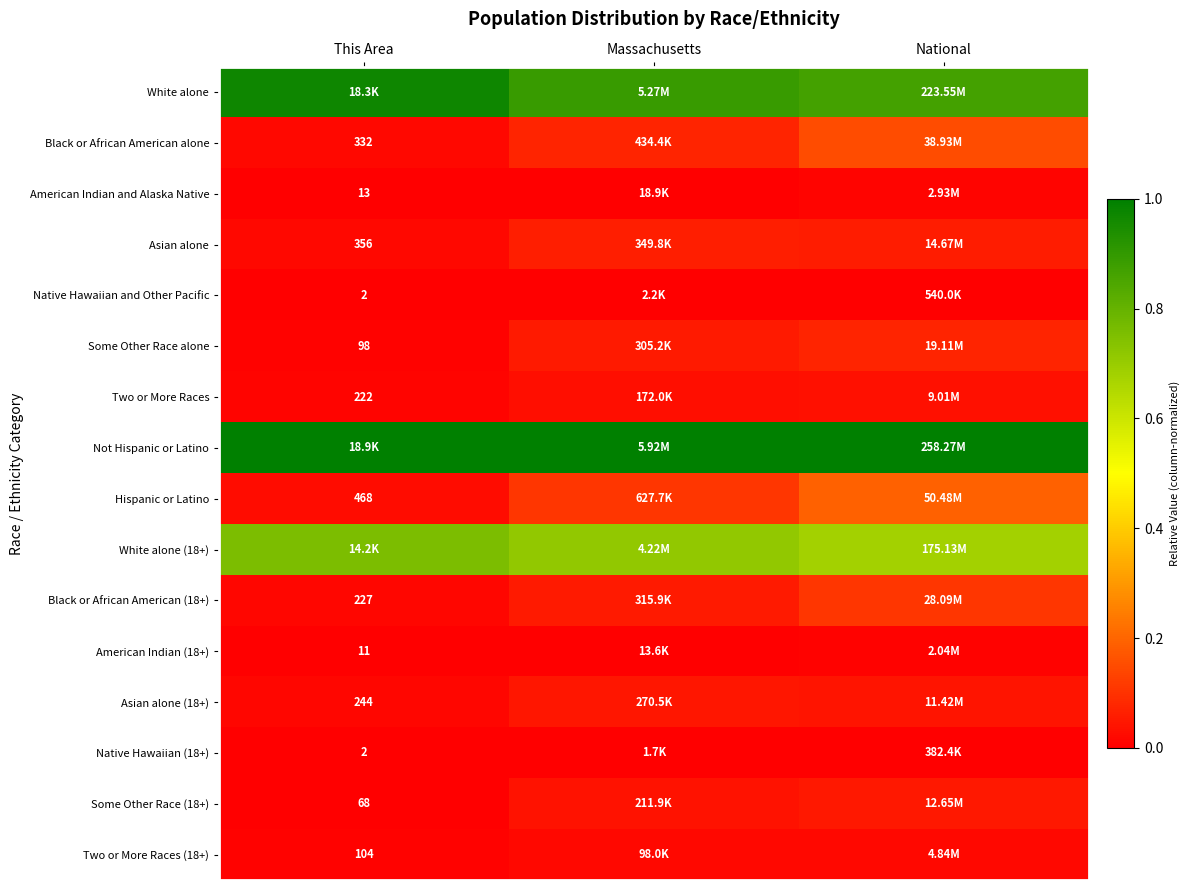

At which label does Asian alone (18+) reach its minimum?

This Area